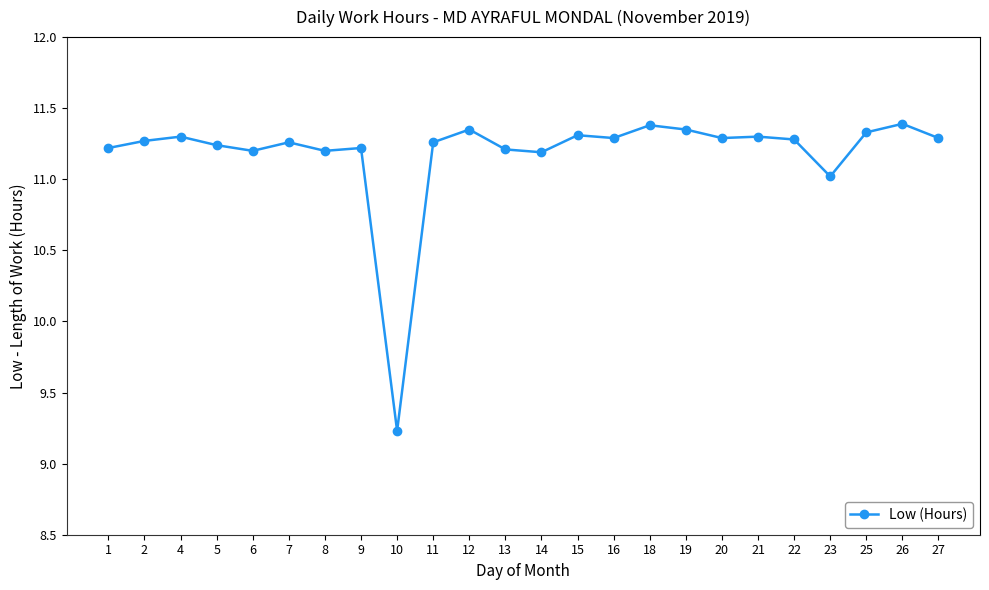

What is the change in value from 5 to 12?

+0.1